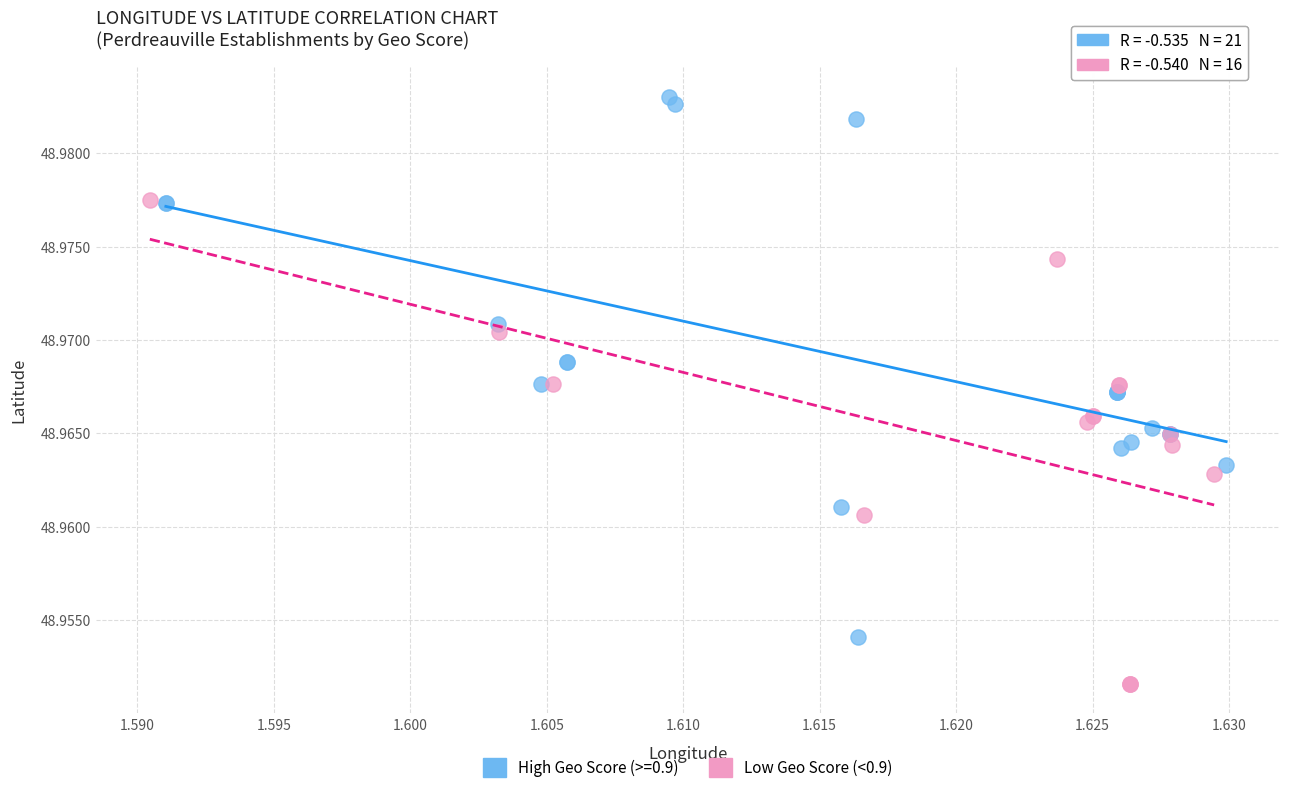

Which series has the largest Y range (max minus min)?

High Geo Score (>=0.9)